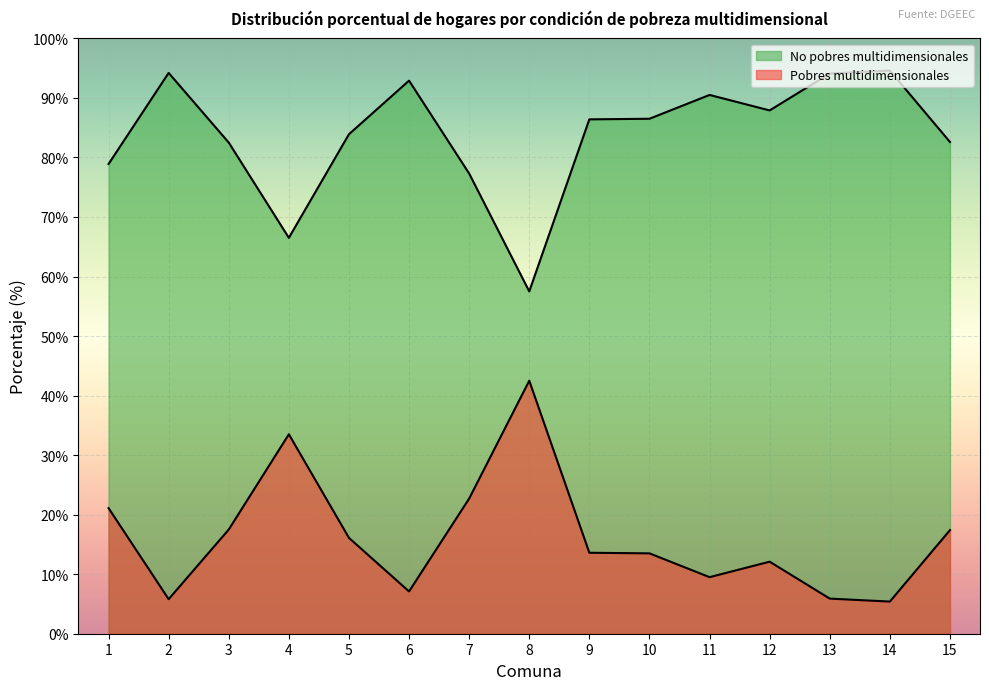

At which label is Pobres multidimensionales closest to 76?

7